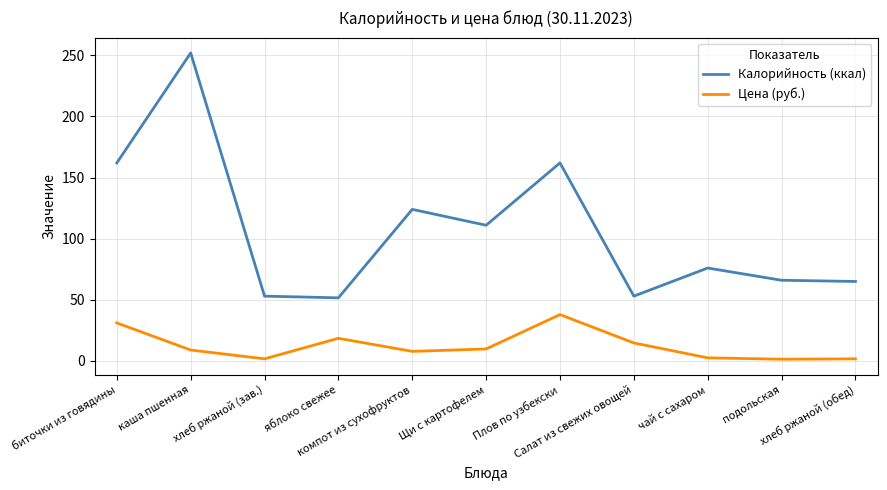

True or false: Цена (руб.) and Калорийность (ккал) cross at least once.

False